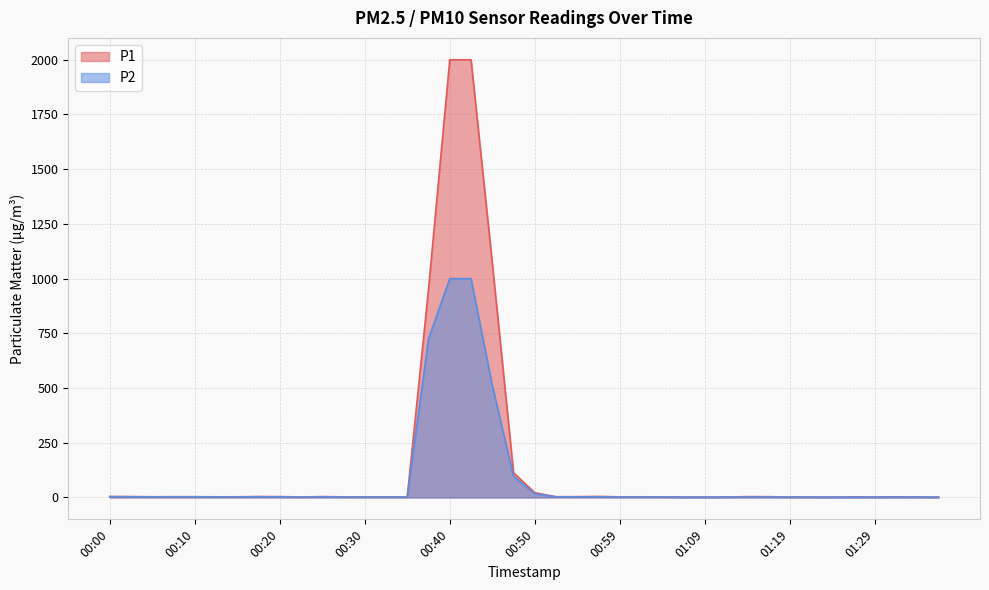

At 00:37, list the series in order from largest to smallest.

P1, P2